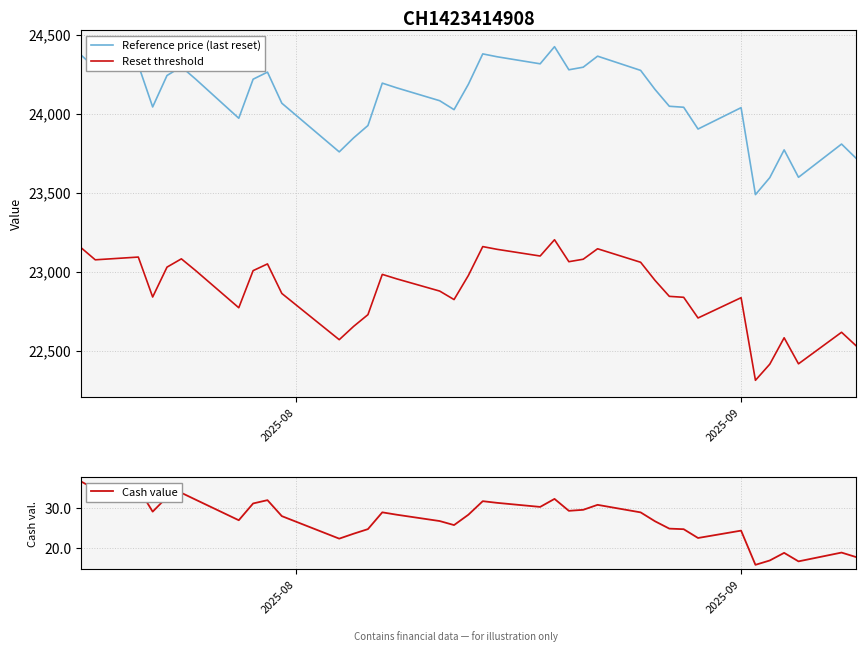

Reading left to right, transcribe all the data shown in this chart.

Reference price (last reset): 24370.9	24289.5	24307.8	24041.9	24240.8	24295.9	24217.5	23970.4	24217.4	24262.2	24065.5	23757.7	23846.1	23924.4	24192.5	24162.9	24081.3	24024.8	24185.6	24377.5	24359.3	24314.8	24423.1	24277.0	24293.3	24363.1	24273.1	24152.9	24046.2	24039.9	23902.2	24037.3	23487.3	23594.8	23770.3	23597.0	23807.1	23718.5
Reset threshold: 23152.4	23075.0	23092.4	22839.8	23028.8	23081.1	23006.6	22771.8	23006.5	23049.1	22862.2	22569.8	22653.8	22728.1	22982.9	22954.7	22877.3	22823.5	22976.3	23158.6	23141.3	23099.0	23201.9	23063.1	23078.7	23144.9	23059.5	22945.2	22843.9	22837.9	22707.1	22835.5	22313.0	22415.1	22581.8	22417.1	22616.8	22532.5
Cash value: 36.4	34.5	34.8	29.0	32.6	33.6	31.9	26.9	31.0	31.8	27.9	22.4	23.6	24.7	28.9	28.3	26.7	25.7	28.3	31.6	31.2	30.2	32.1	29.2	29.5	30.7	28.8	26.7	24.9	24.7	22.6	24.4	16.0	17.0	18.9	16.8	19.0	17.9